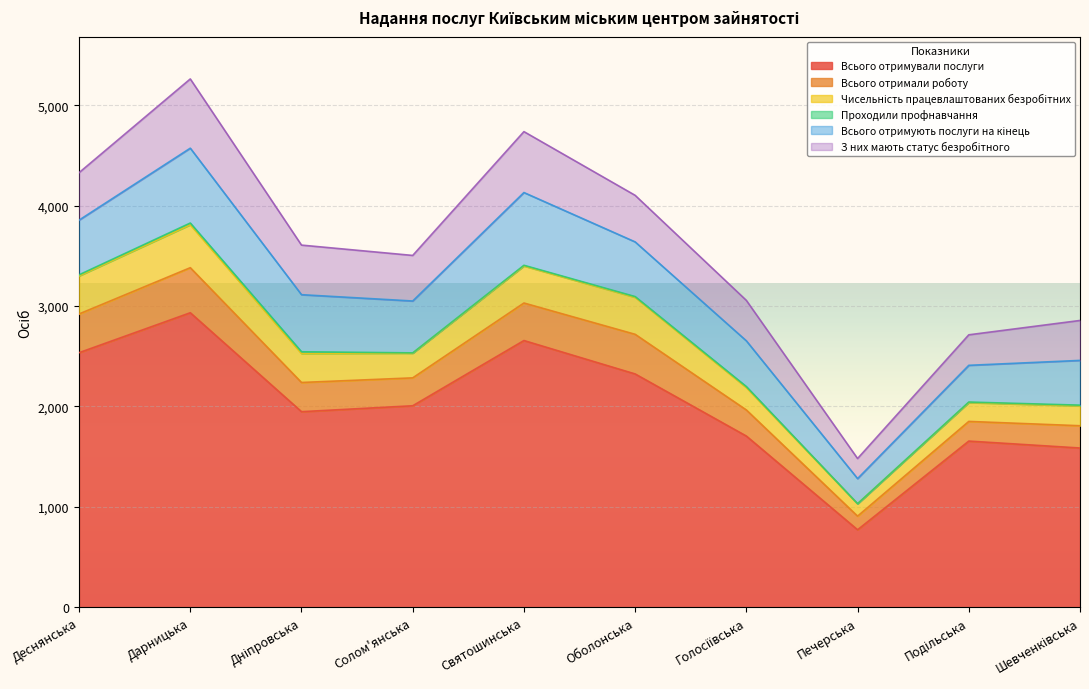

What is the difference between the second highest and second lowest values in the Всього отримували послуги series?

1071